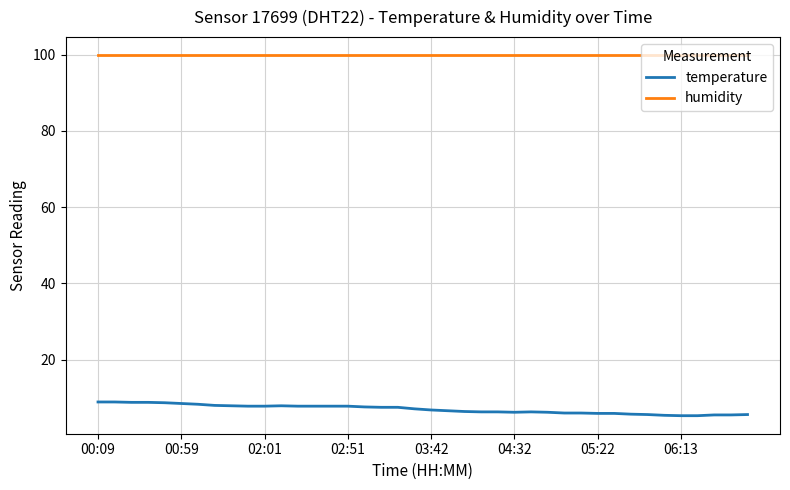

List the series in order of their peak value, lowest first.

temperature, humidity